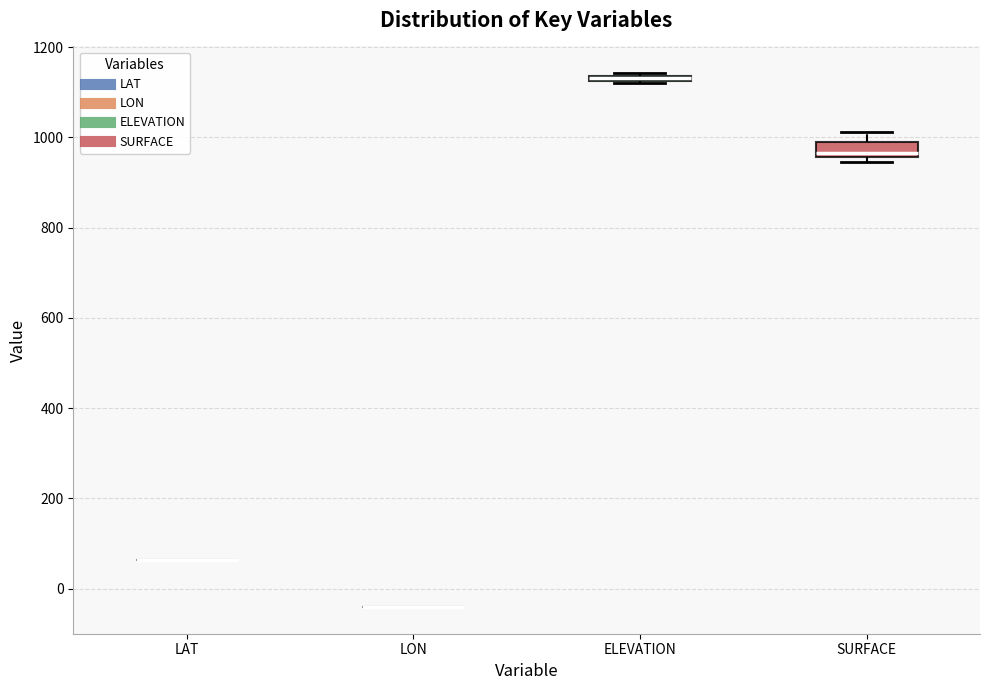

Where does the upper whisker of the box for SURFACE end on the y-axis? The values are not printed on the chart, so give them approximately, as read against the axis.

1020